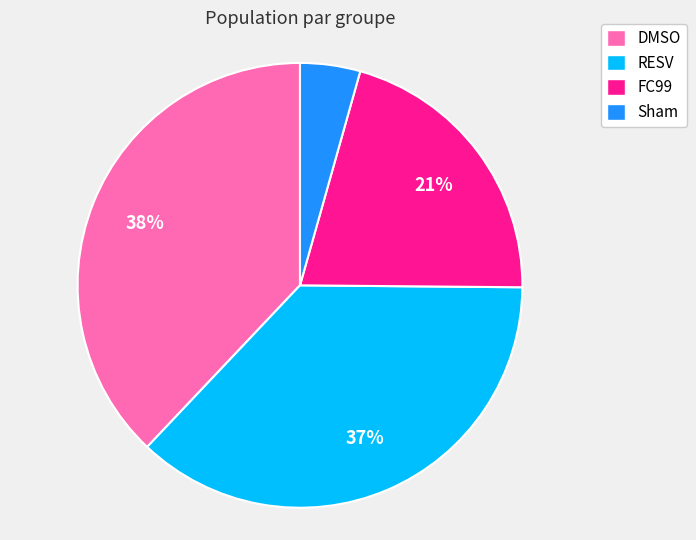

How many segments does this pie chart have?

4